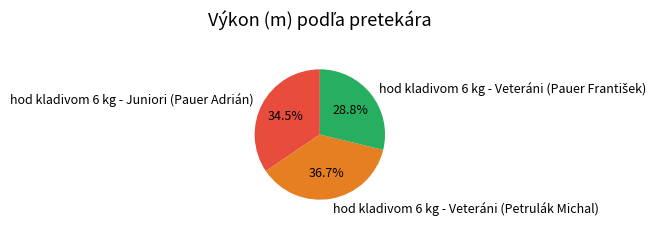

How much of the chart is everything except hod kladivom 6 kg - Veteráni (Petrulák Michal)?

63.3%